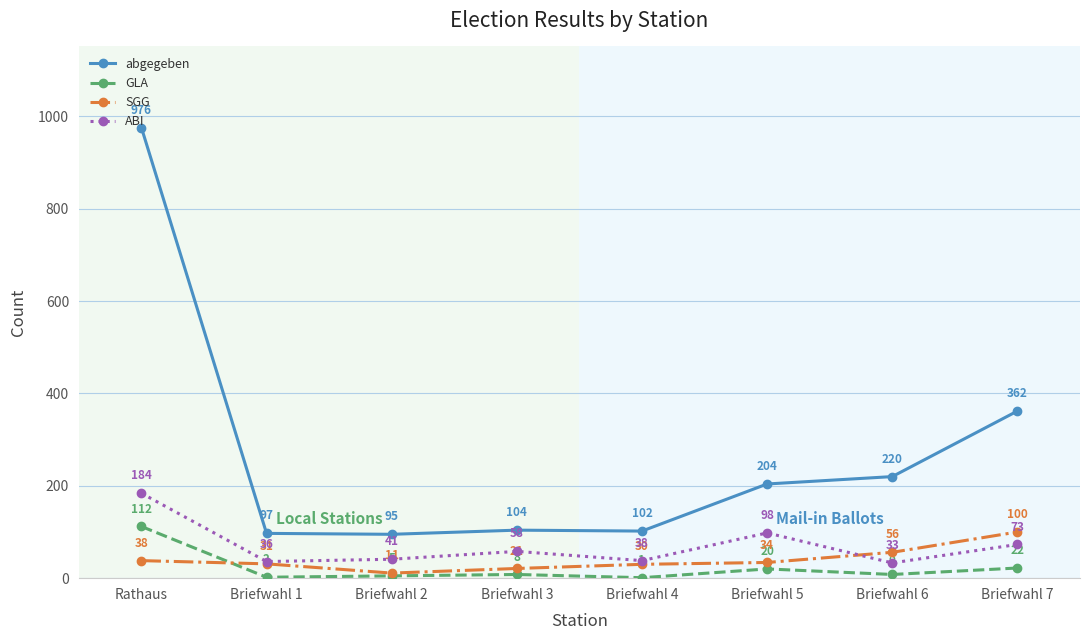

What position from the right is Briefwahl 5?

3